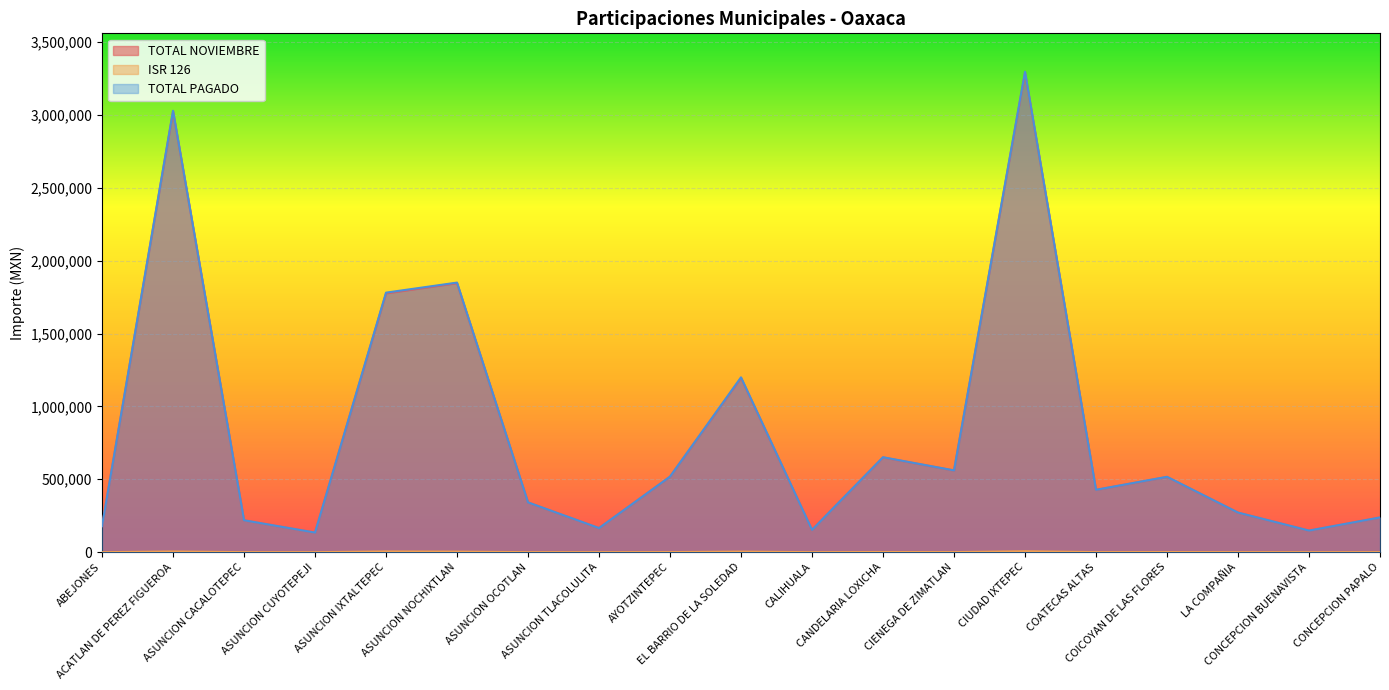

What is the sum of the TOTAL NOVIEMBRE values at COICOYAN DE LAS FLORES and EL BARRIO DE LA SOLEDAD?

1711468